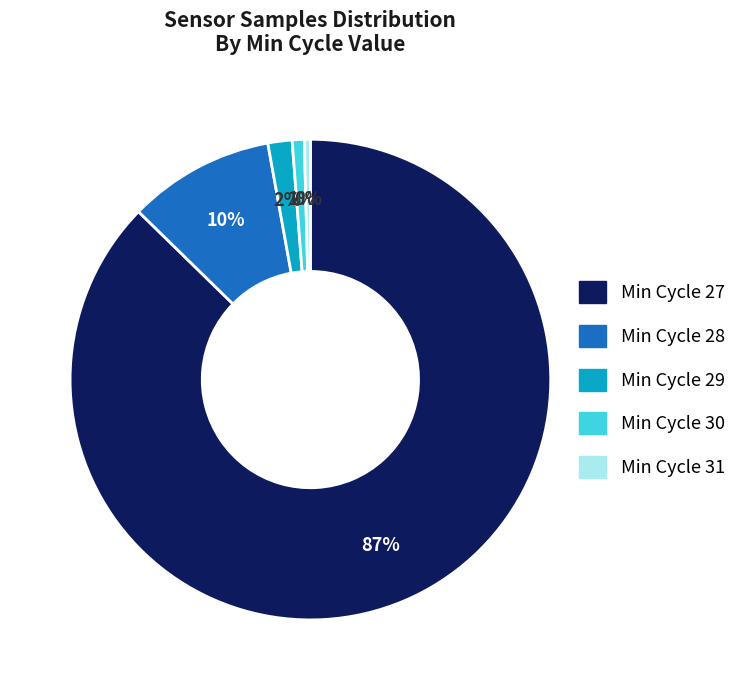

How many slices are in this pie chart?

5